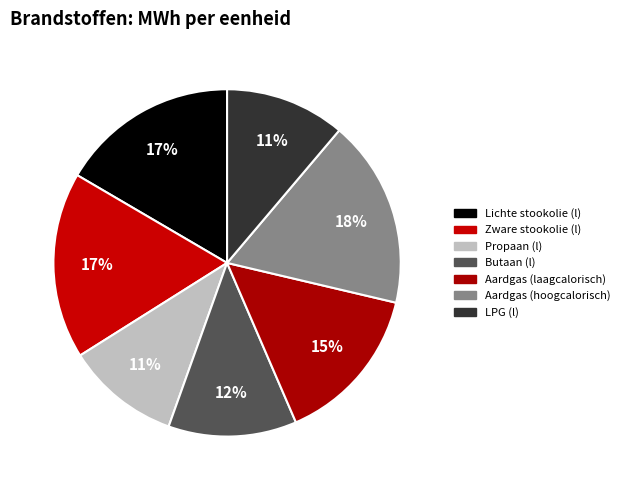

How much of the chart is everything except Aardgas (laagcalorisch)?

85.2%